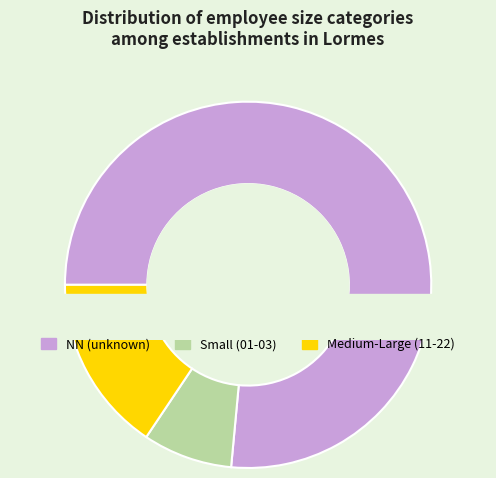

Which has a higher value, 21 or 03?

21